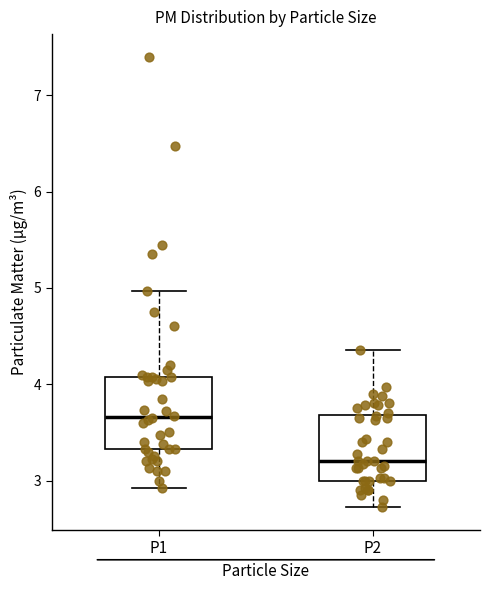

Which box's median line is the highest?

P1